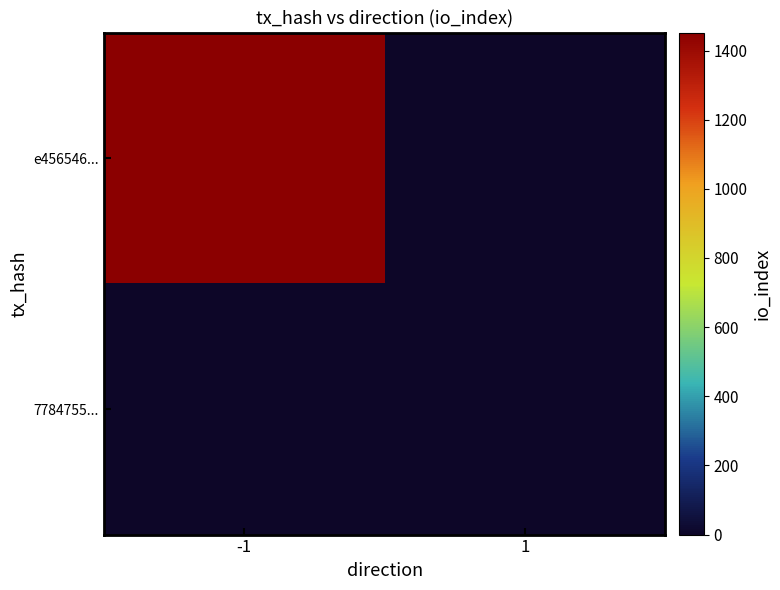

At how many categories does at least one series exceed 695?

1